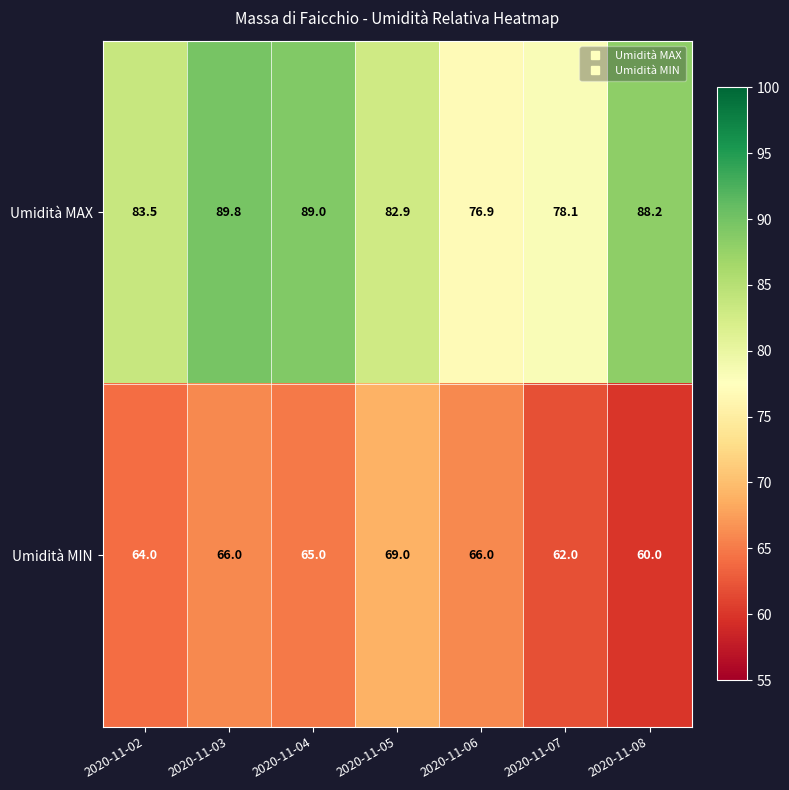

What is the smallest value displayed?

60.0